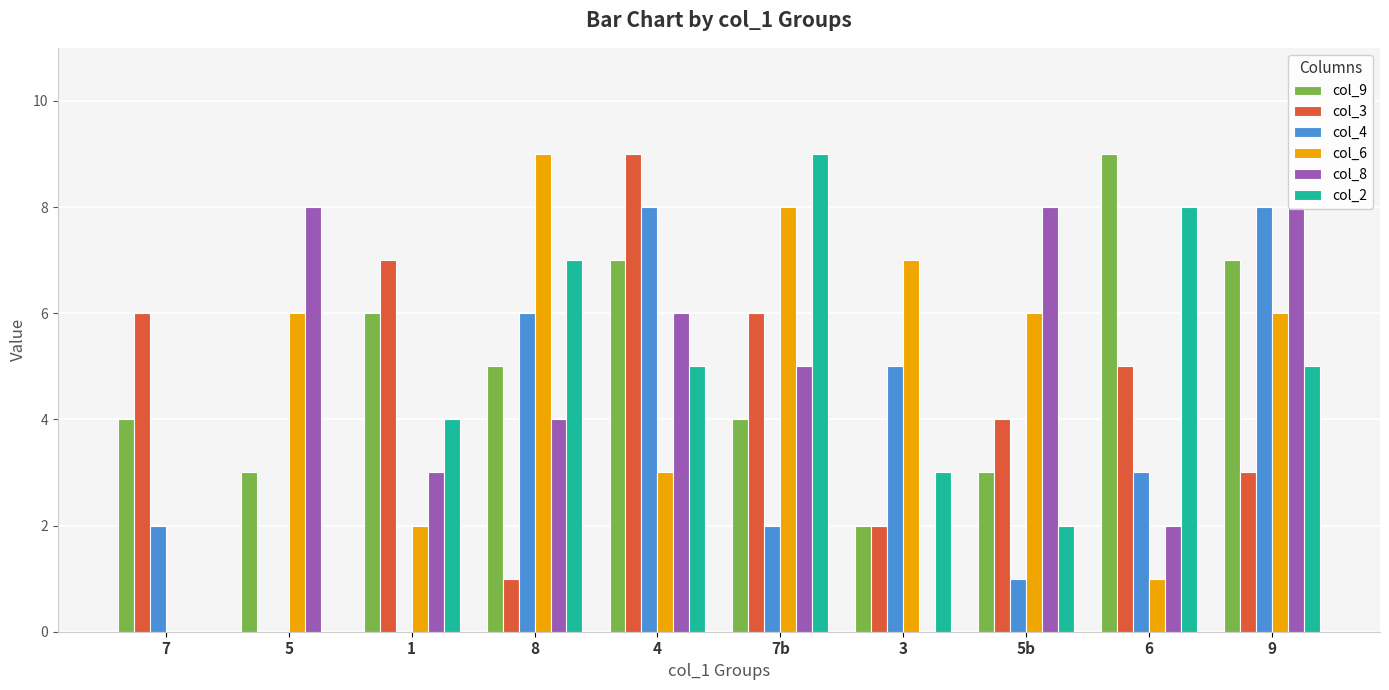

What is the difference between the maximum and minimum values in the col_3 series?

9